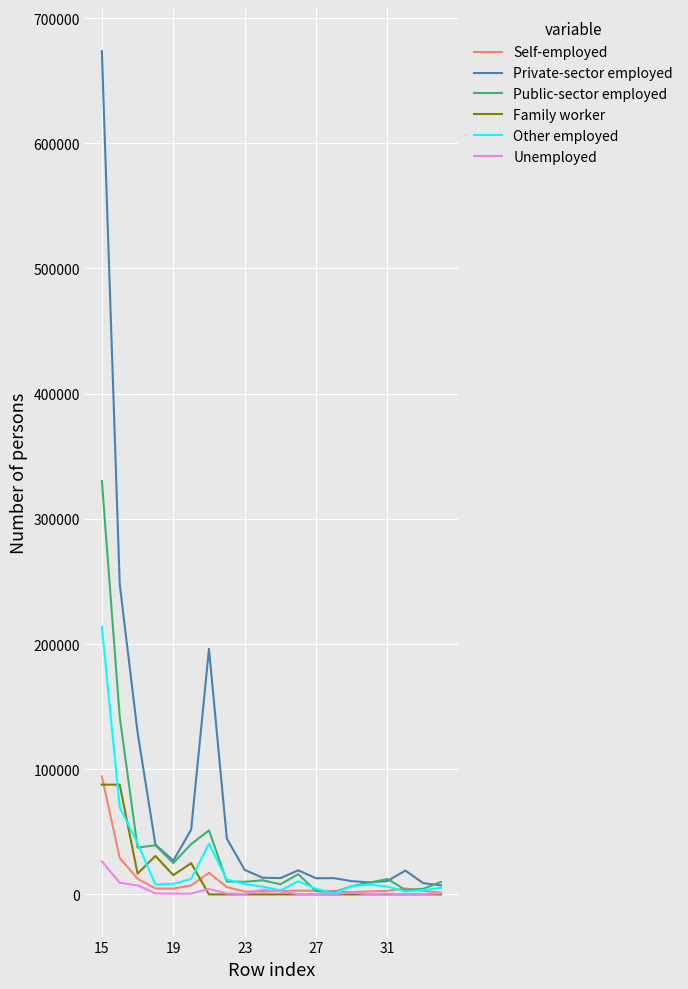

What is the greatest value displayed?

673528